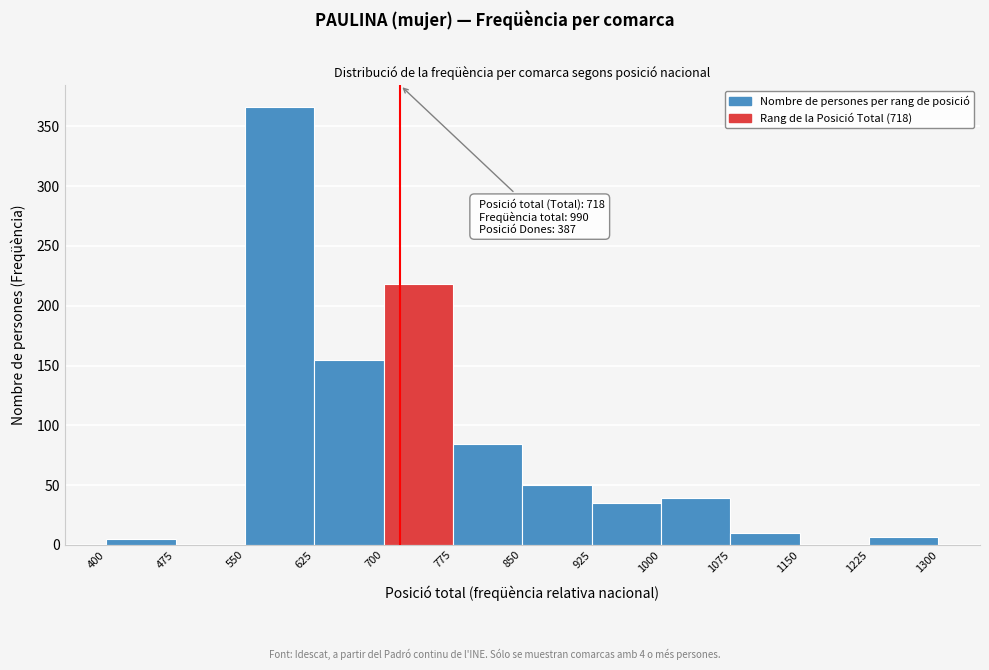

Which range on the x-axis has the tallest bar?

550 to 625